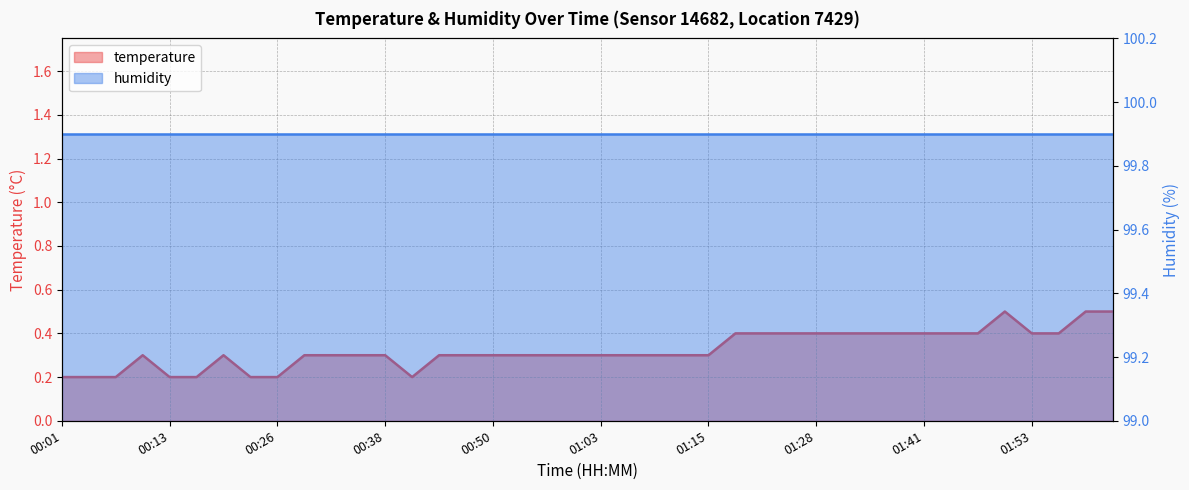

Rank the categories by value from lowest to highest.

00:01, 00:04, 00:07, 00:13, 00:16, 00:22, 00:26, 00:41, 00:10, 00:19, 00:29, 00:32, 00:35, 00:38, 00:44, 00:47, 00:50, 00:54, 00:57, 01:00, 01:03, 01:06, 01:09, 01:12, 01:15, 01:18, 01:22, 01:25, 01:28, 01:31, 01:34, 01:37, 01:41, 01:44, 01:47, 01:53, 01:56, 01:50, 02:00, 02:03